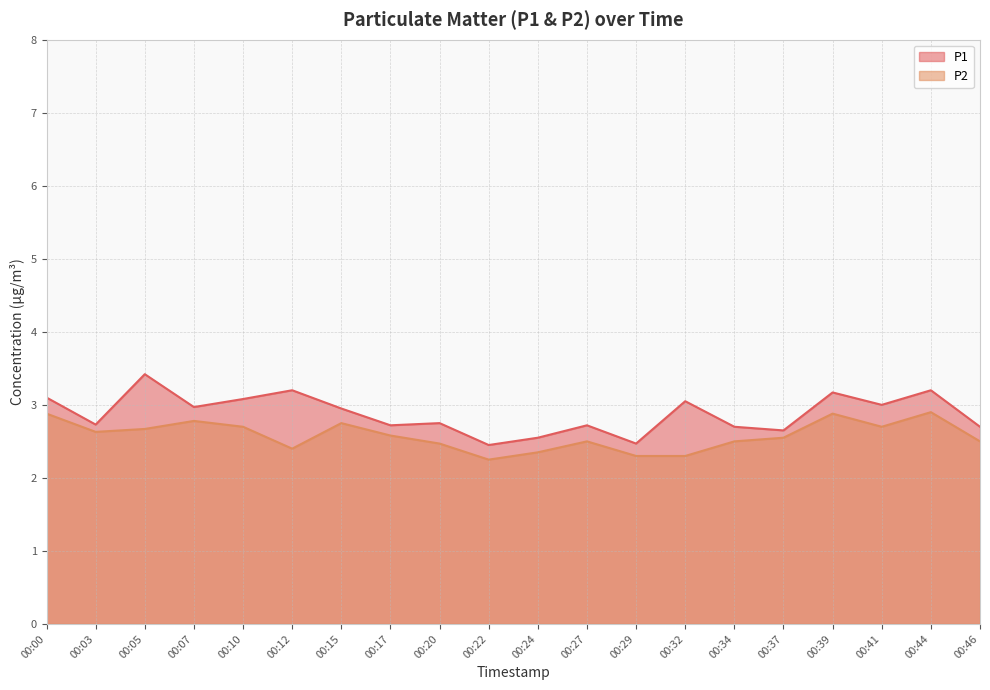

Reading left to right, list all the values displayed in this chart.

P1: 00:00=3.1	00:03=2.7	00:05=3.4	00:07=3.0	00:10=3.1	00:12=3.2	00:15=3.0	00:17=2.7	00:20=2.8	00:22=2.5	00:24=2.5	00:27=2.7	00:29=2.5	00:32=3.0	00:34=2.7	00:37=2.6	00:39=3.2	00:41=3.0	00:44=3.2	00:46=2.7
P2: 00:00=2.9	00:03=2.6	00:05=2.7	00:07=2.8	00:10=2.7	00:12=2.4	00:15=2.8	00:17=2.6	00:20=2.5	00:22=2.2	00:24=2.4	00:27=2.5	00:29=2.3	00:32=2.3	00:34=2.5	00:37=2.5	00:39=2.9	00:41=2.7	00:44=2.9	00:46=2.5